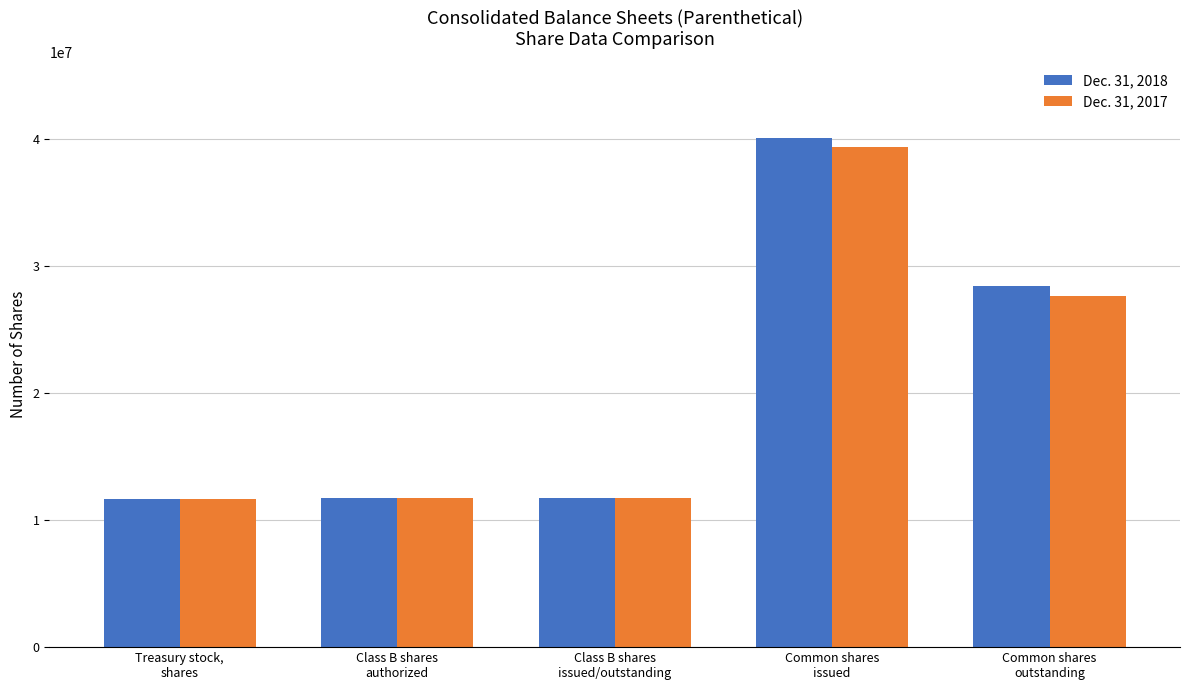

At Common shares
issued, list the series in order from largest to smallest.

Dec. 31, 2018, Dec. 31, 2017